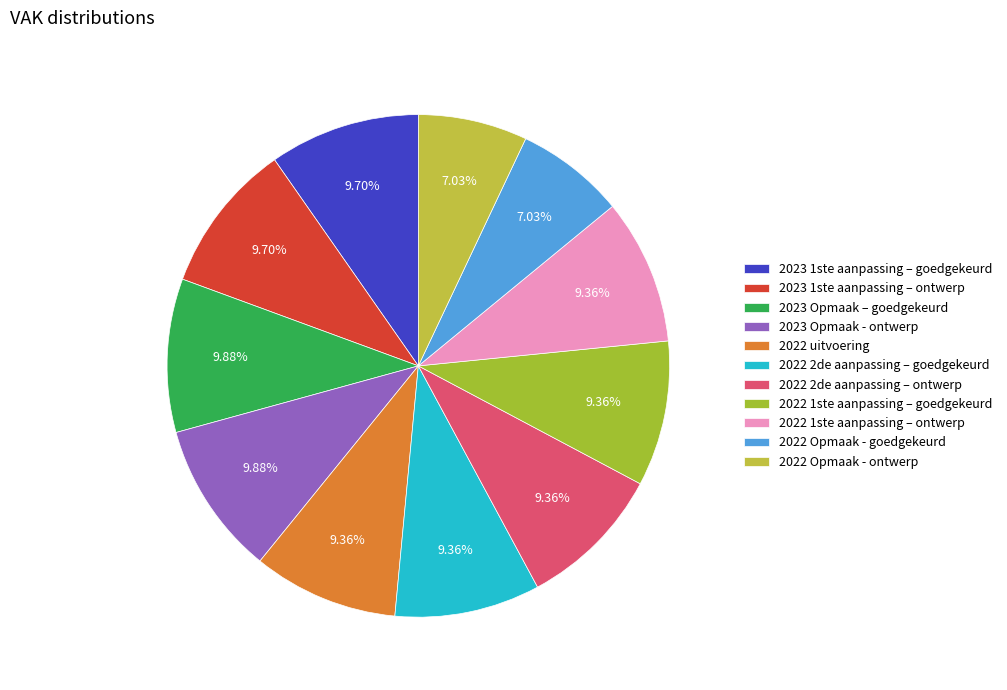

What percentage is NOT represented by 2022 Opmaak - ontwerp?

93.0%